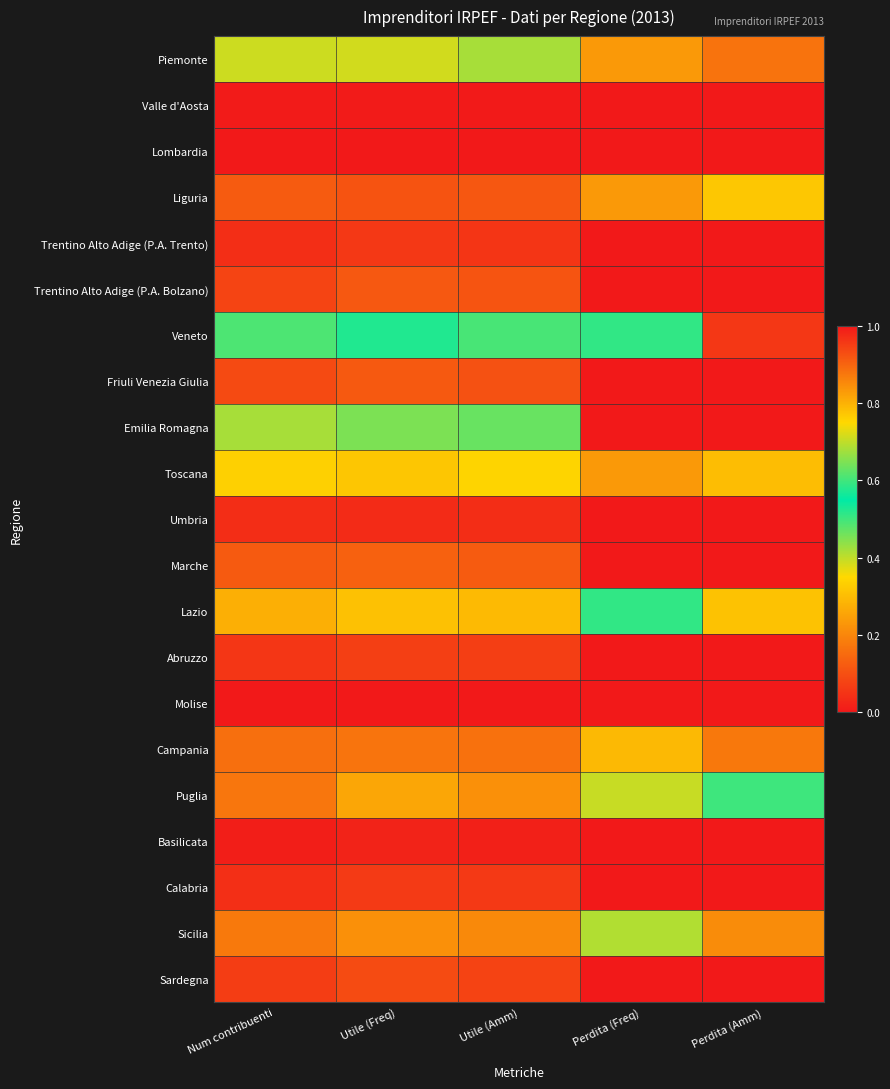

Reading left to right, what are all the values shown in this chart?

Piemonte: Num contribuenti=0.4	Utile (Freq)=0.4	Utile (Amm)=0.4	Perdita (Freq)=0.2	Perdita (Amm)=0.2
Valle d'Aosta: Num contribuenti=0.0	Utile (Freq)=0.0	Utile (Amm)=0.0	Perdita (Freq)=0.0	Perdita (Amm)=0.0
Lombardia: Num contribuenti=1.0	Utile (Freq)=1.0	Utile (Amm)=1.0	Perdita (Freq)=1.0	Perdita (Amm)=1.0
Liguria: Num contribuenti=0.1	Utile (Freq)=0.1	Utile (Amm)=0.1	Perdita (Freq)=0.2	Perdita (Amm)=0.8
Trentino Alto Adige (P.A. Trento): Num contribuenti=0.0	Utile (Freq)=0.1	Utile (Amm)=0.1	Perdita (Freq)=0.0	Perdita (Amm)=0.0
Trentino Alto Adige (P.A. Bolzano): Num contribuenti=0.1	Utile (Freq)=0.1	Utile (Amm)=0.1	Perdita (Freq)=0.0	Perdita (Amm)=0.0
Veneto: Num contribuenti=0.5	Utile (Freq)=0.6	Utile (Amm)=0.6	Perdita (Freq)=0.6	Perdita (Amm)=1.0
Friuli Venezia Giulia: Num contribuenti=0.1	Utile (Freq)=0.1	Utile (Amm)=0.1	Perdita (Freq)=0.0	Perdita (Amm)=0.0
Emilia Romagna: Num contribuenti=0.4	Utile (Freq)=0.5	Utile (Amm)=0.5	Perdita (Freq)=0.0	Perdita (Amm)=0.0
Toscana: Num contribuenti=0.3	Utile (Freq)=0.3	Utile (Amm)=0.3	Perdita (Freq)=0.2	Perdita (Amm)=0.3
Umbria: Num contribuenti=0.0	Utile (Freq)=0.0	Utile (Amm)=0.0	Perdita (Freq)=0.0	Perdita (Amm)=0.0
Marche: Num contribuenti=0.1	Utile (Freq)=0.1	Utile (Amm)=0.1	Perdita (Freq)=0.0	Perdita (Amm)=0.0
Lazio: Num contribuenti=0.3	Utile (Freq)=0.3	Utile (Amm)=0.3	Perdita (Freq)=0.6	Perdita (Amm)=0.3
Abruzzo: Num contribuenti=0.1	Utile (Freq)=0.1	Utile (Amm)=0.1	Perdita (Freq)=0.0	Perdita (Amm)=0.0
Molise: Num contribuenti=0.0	Utile (Freq)=0.0	Utile (Amm)=0.0	Perdita (Freq)=0.0	Perdita (Amm)=0.0
Campania: Num contribuenti=0.2	Utile (Freq)=0.2	Utile (Amm)=0.2	Perdita (Freq)=0.3	Perdita (Amm)=0.2
Puglia: Num contribuenti=0.2	Utile (Freq)=0.3	Utile (Amm)=0.2	Perdita (Freq)=0.7	Perdita (Amm)=0.5
Basilicata: Num contribuenti=0.0	Utile (Freq)=0.0	Utile (Amm)=0.0	Perdita (Freq)=0.0	Perdita (Amm)=0.0
Calabria: Num contribuenti=0.0	Utile (Freq)=0.1	Utile (Amm)=0.1	Perdita (Freq)=0.0	Perdita (Amm)=0.0
Sicilia: Num contribuenti=0.2	Utile (Freq)=0.2	Utile (Amm)=0.2	Perdita (Freq)=0.4	Perdita (Amm)=0.2
Sardegna: Num contribuenti=0.1	Utile (Freq)=0.1	Utile (Amm)=0.1	Perdita (Freq)=0.0	Perdita (Amm)=0.0